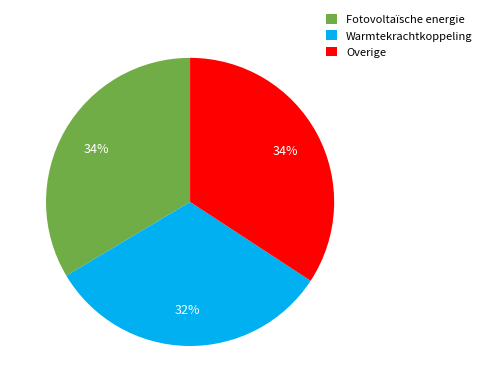

Do Overige and Warmtekrachtkoppeling together represent more than half of the pie?

Yes